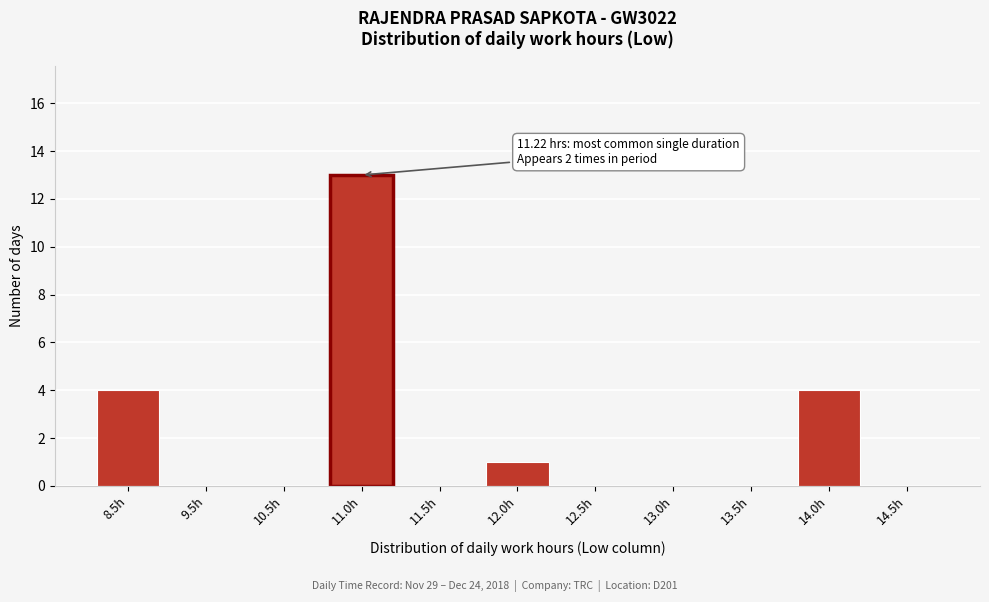

Reading left to right, transcribe all the data shown in this chart.

8.5h=4	9.5h=0	10.5h=0	11.0h=13	11.5h=0	12.0h=1	12.5h=0	13.0h=0	13.5h=0	14.0h=4	14.5h=0